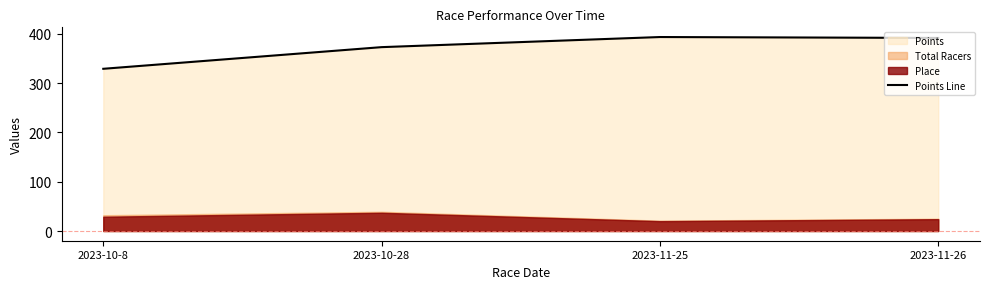

At which label is the value closest to 360?

2023-10-28